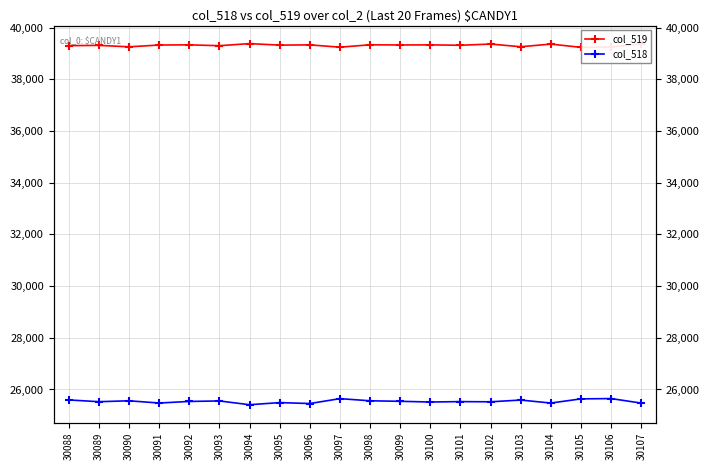

Is it true that col_518 equals 25523 at 30102?

True